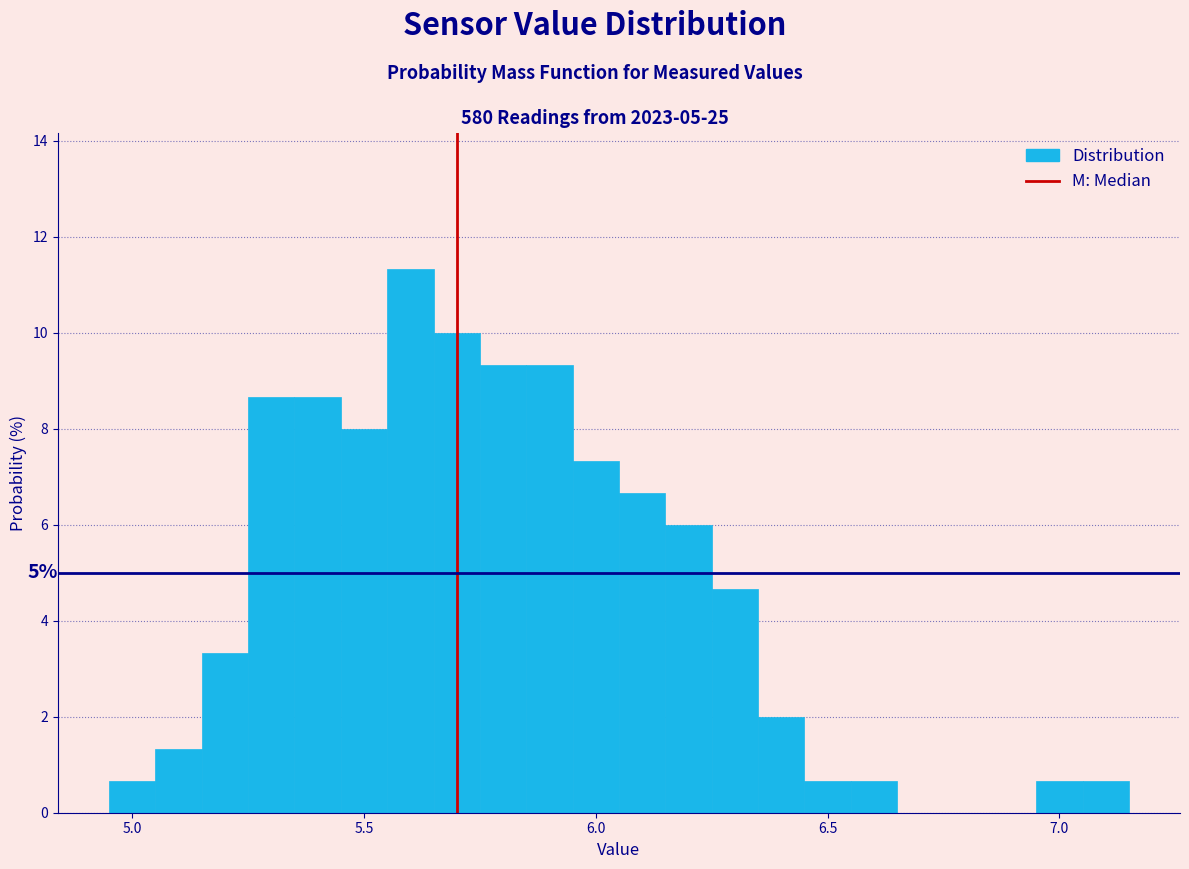

Around what value on the x-axis is the tallest bar? Give the approximate position of its centre, as read against the axis.

5.60